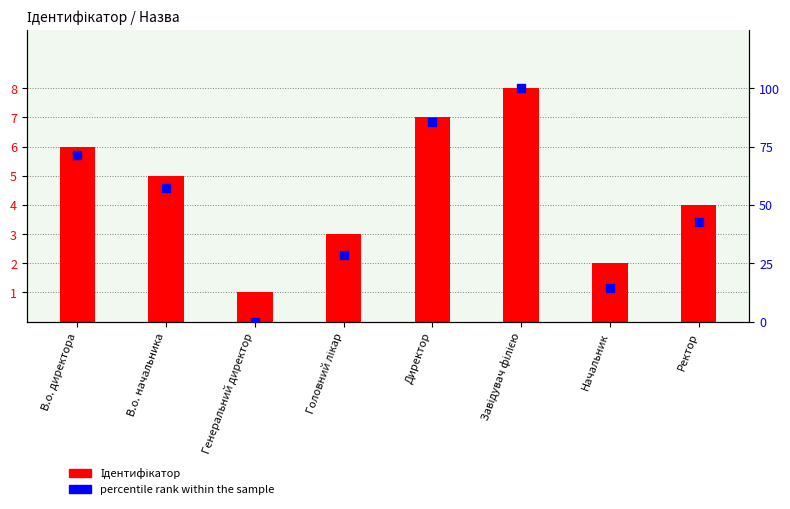

Which series reaches the minimum Y coordinate?

percentile rank within the sample